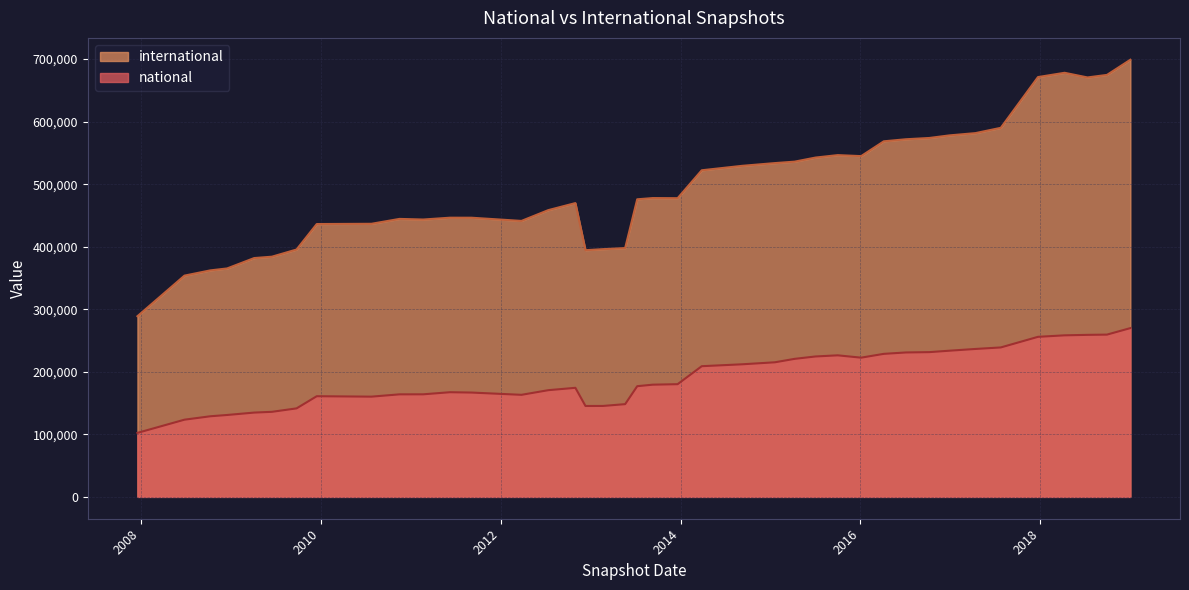

How many lines are shown in the chart?

2